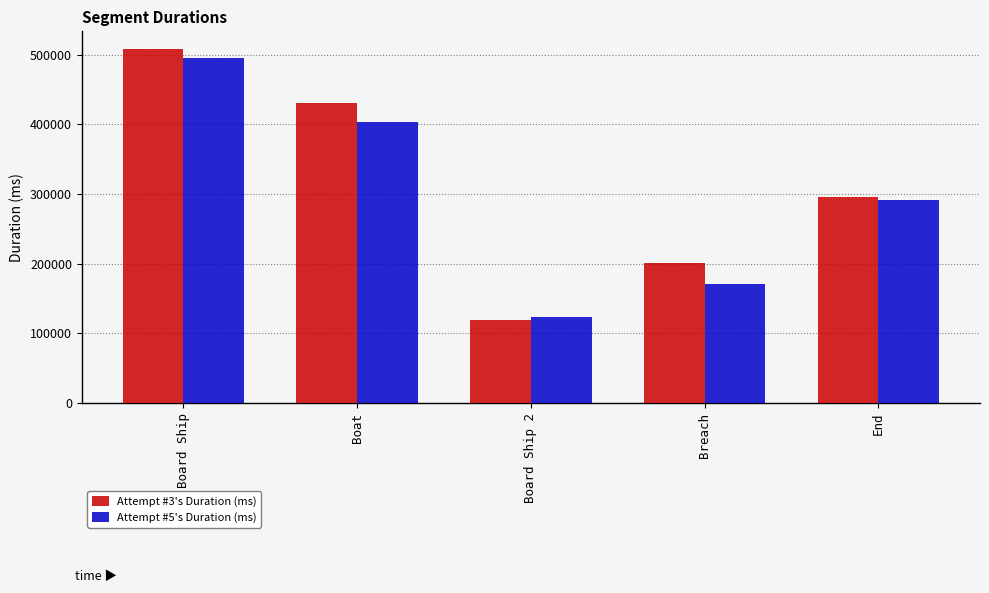

Which series changed the most between Boat and Breach?

Attempt #5's Duration (ms)